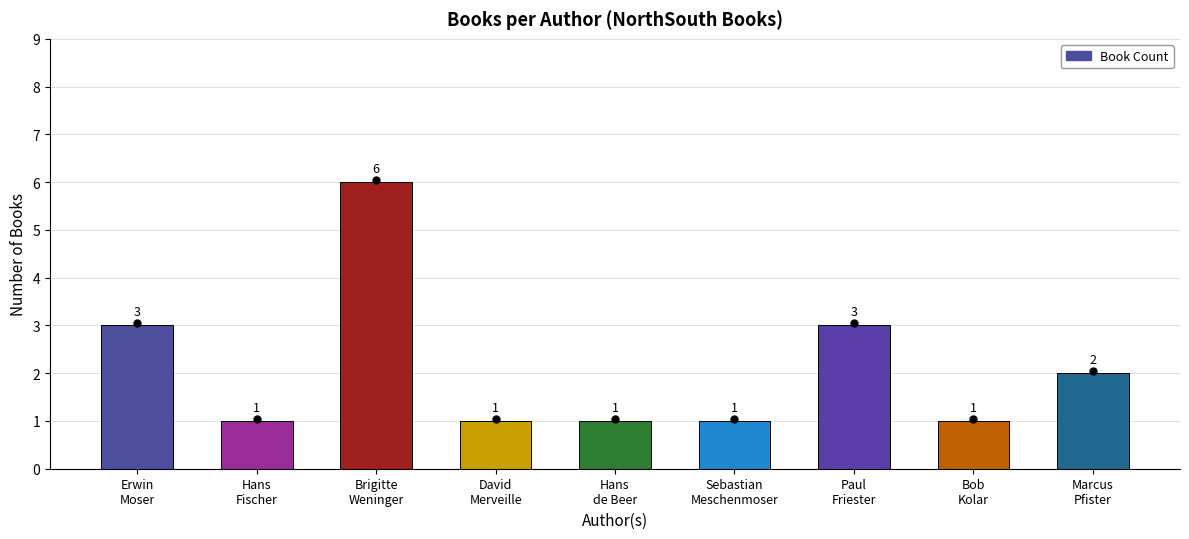

How many distinct data groups are displayed?

1